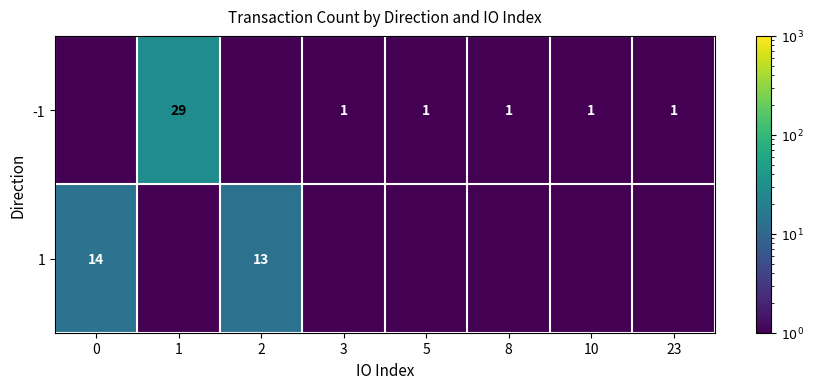

Between 0 and 8, which is larger?

8